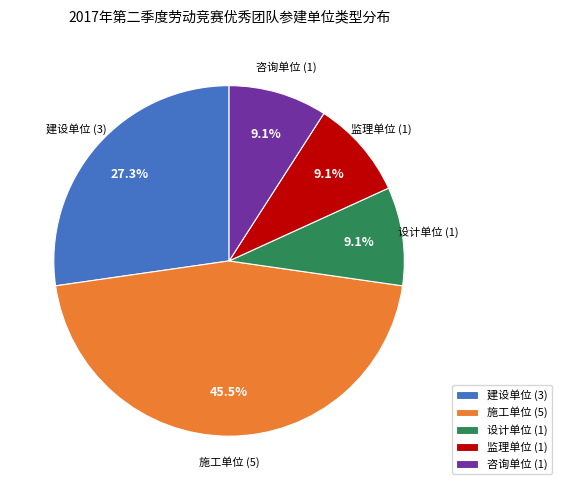

What percentage do 设计单位 (1) and 咨询单位 (1) together represent?

18.2%